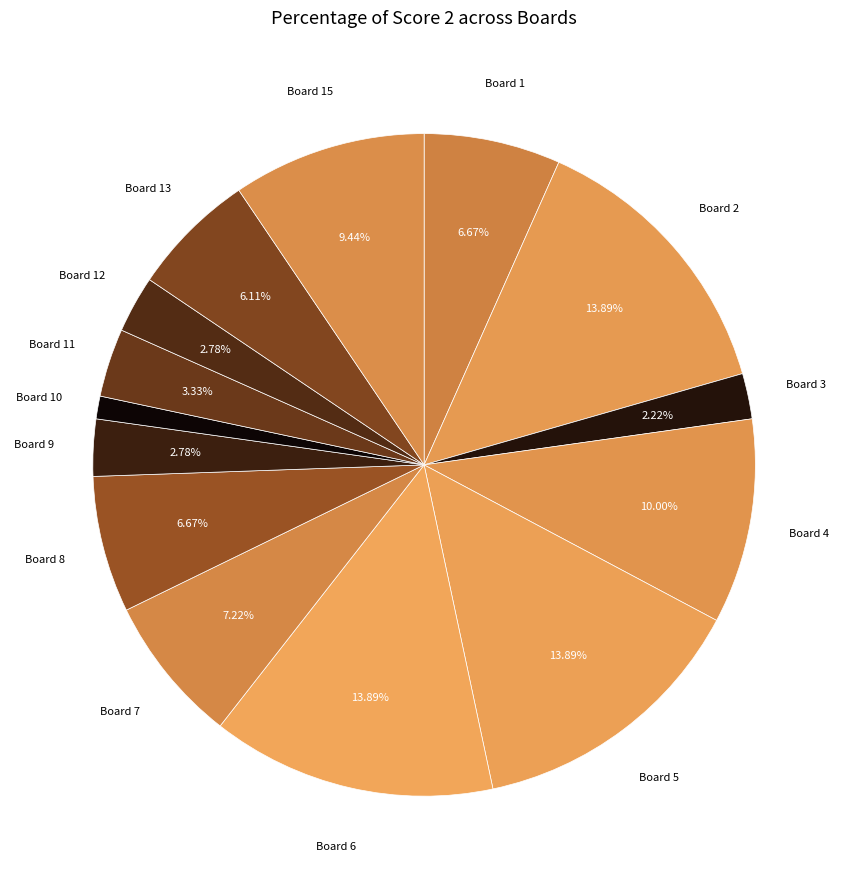

Count the number of slices in the pie.

14